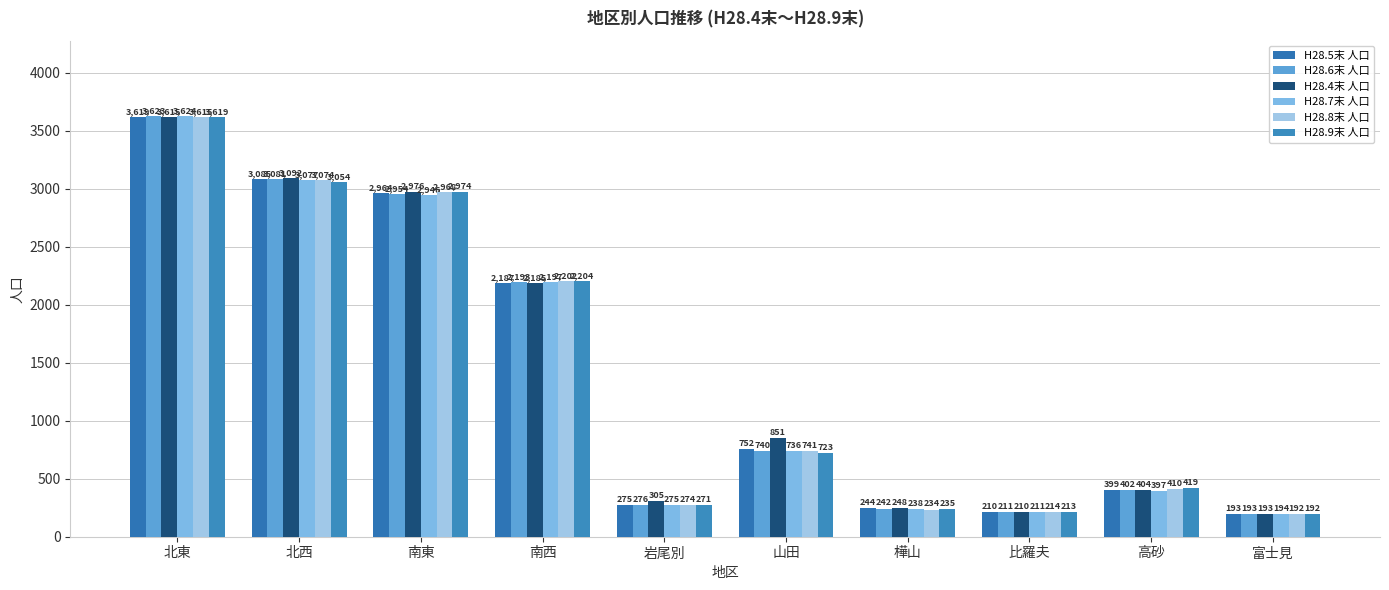

What is the label of the 4th bar from the left?

南西